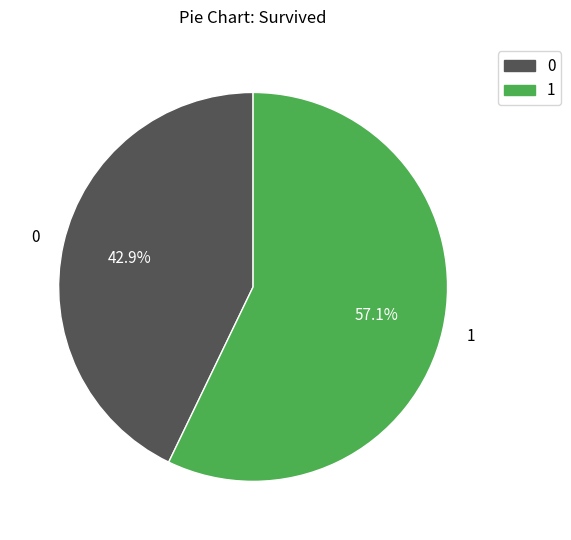

How many slices are in this pie chart?

2